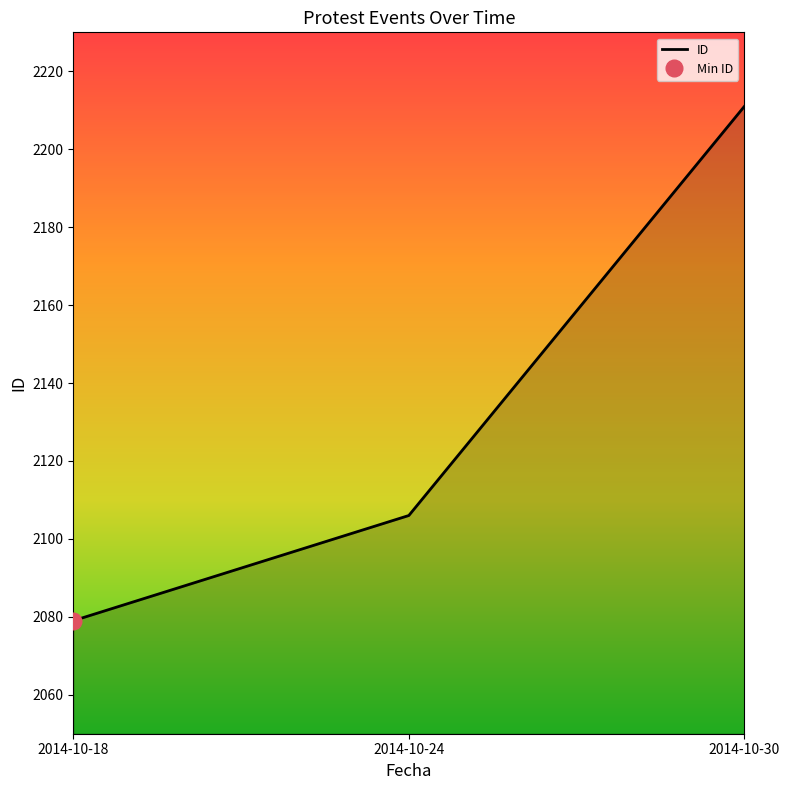

True or false: the data shows 3771 at 2014-10-24.

False